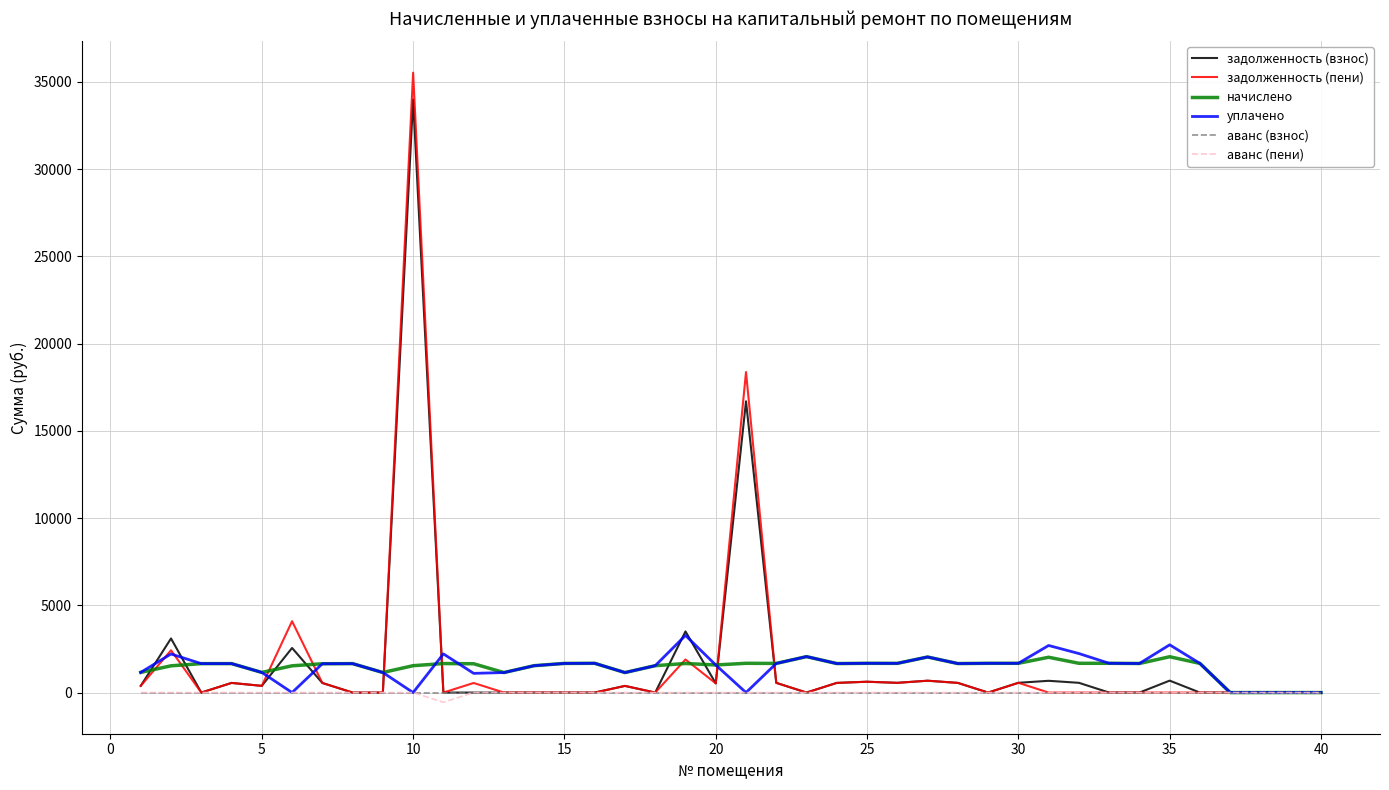

Which series has the largest range (max minus min)?

задолженность (пени)